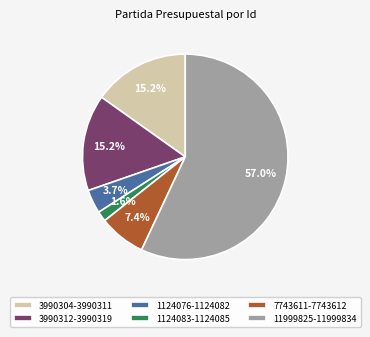

Which category accounts for the majority?

11999825-11999834